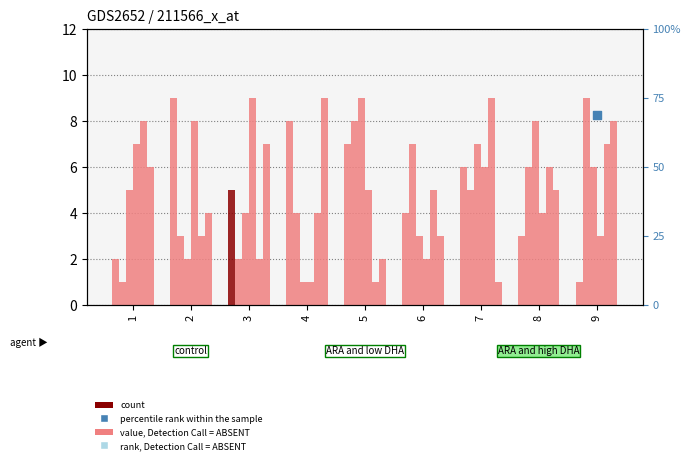

Is the value of col_3 at 8 greater than the value of col_4 at 2?

Yes